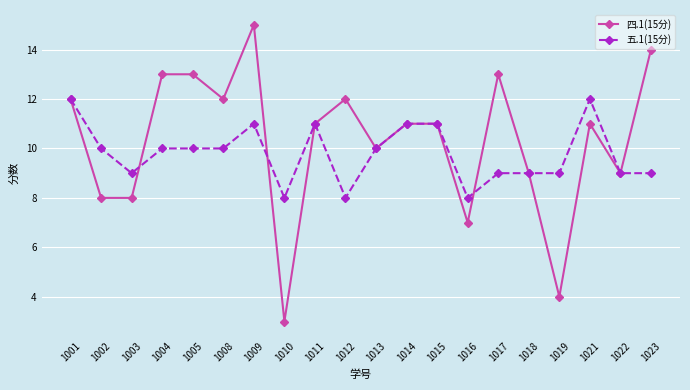

How many categories are shown in the chart?

20